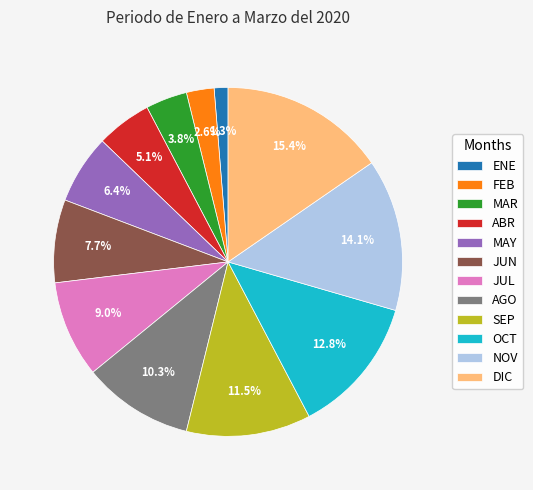

Is it true that NOV is 8% of the pie?

False